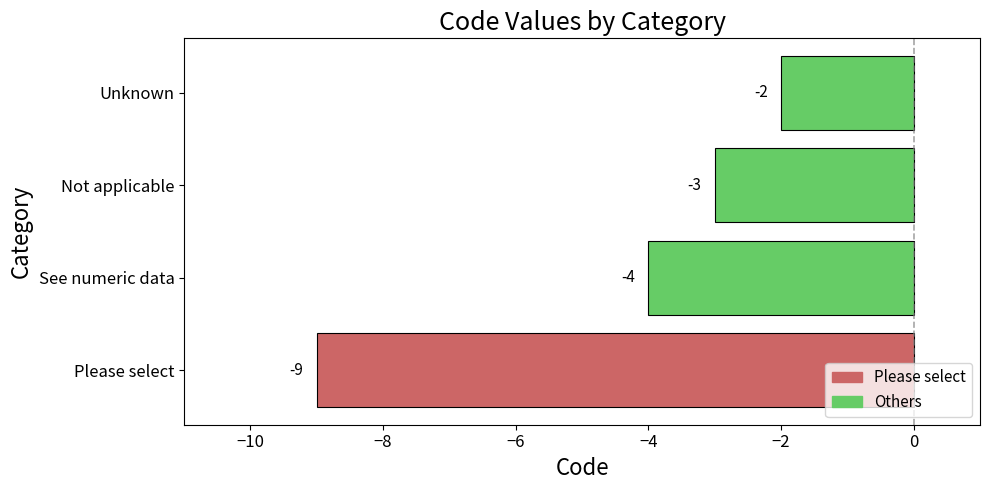

At which category does the chart reach its minimum across all series?

Please select